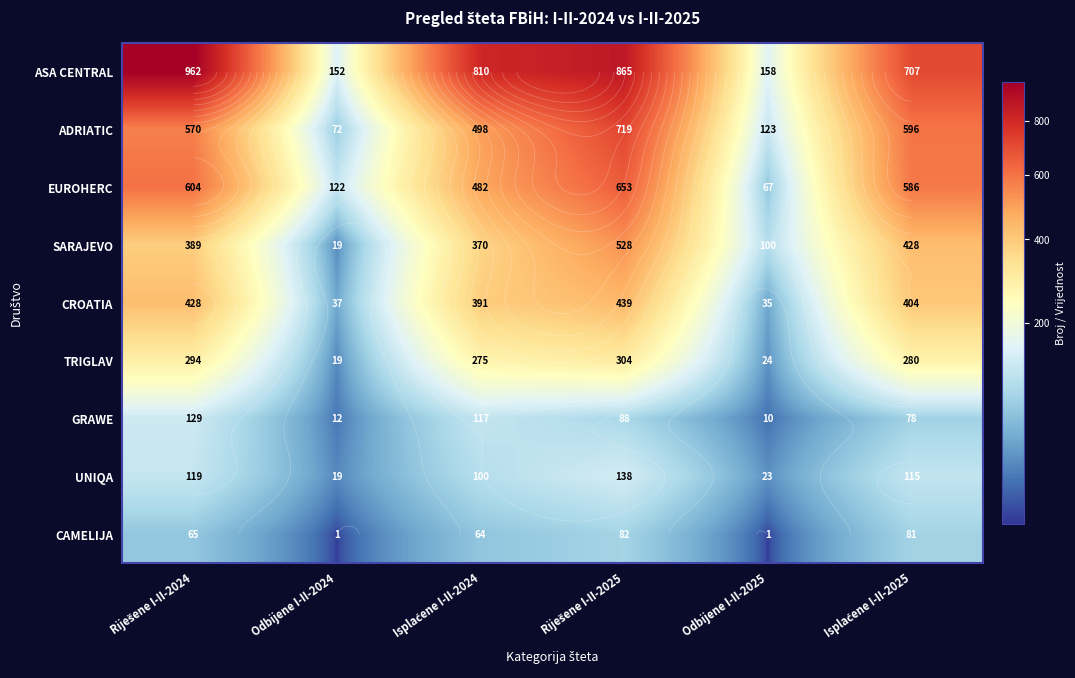

At Isplaćene I-II-2025, list the series in order from smallest to largest.

GRAWE, CAMELIJA, UNIQA, TRIGLAV, CROATIA, SARAJEVO, EUROHERC, ADRIATIC, ASA CENTRAL